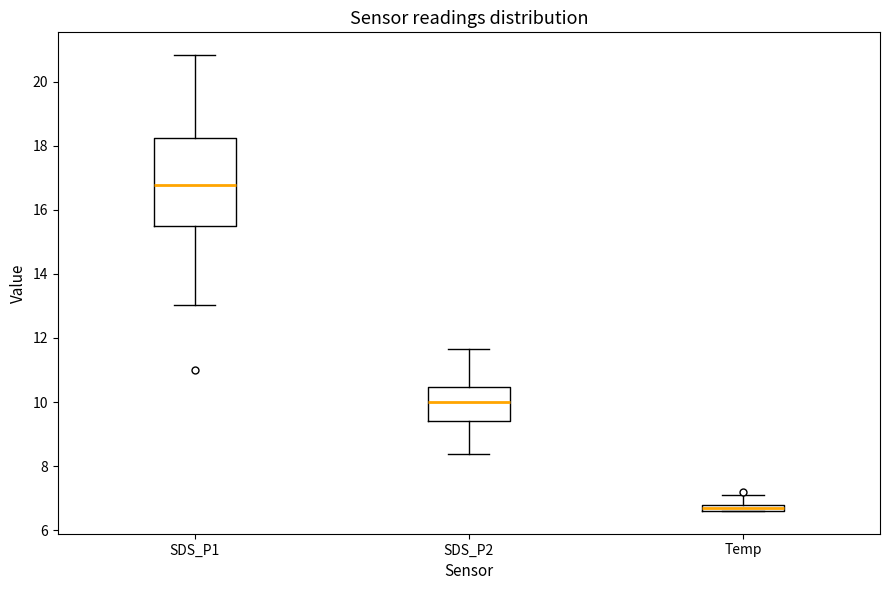

Which box's median line is the highest?

SDS_P1